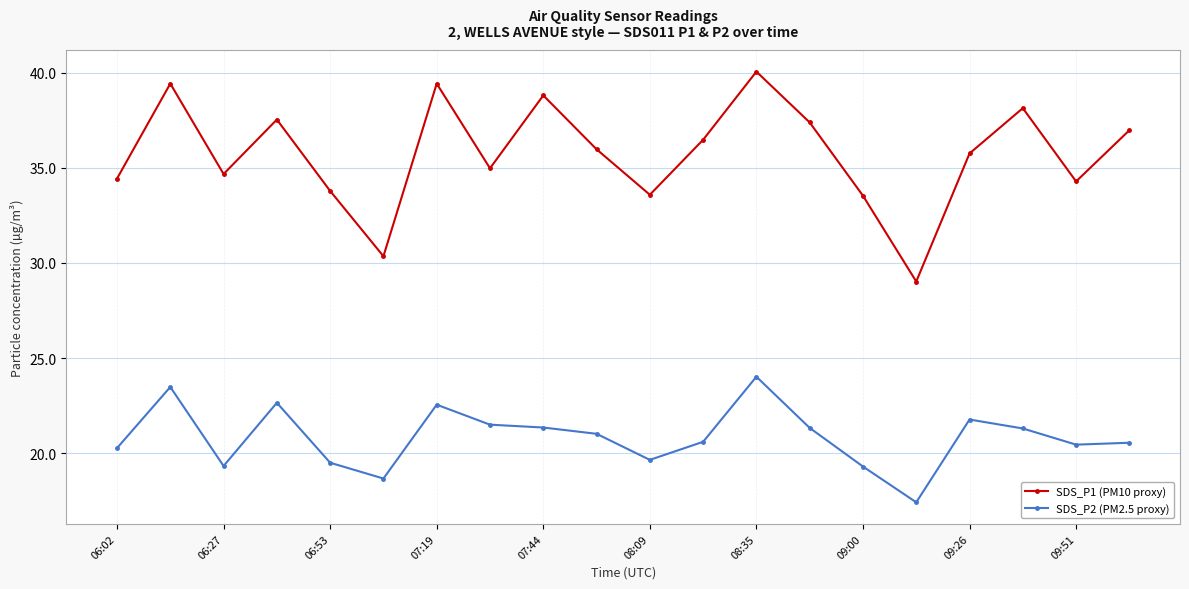

True or false: SDS_P1 (PM10 proxy) has more than 2 interior local peaks.

True